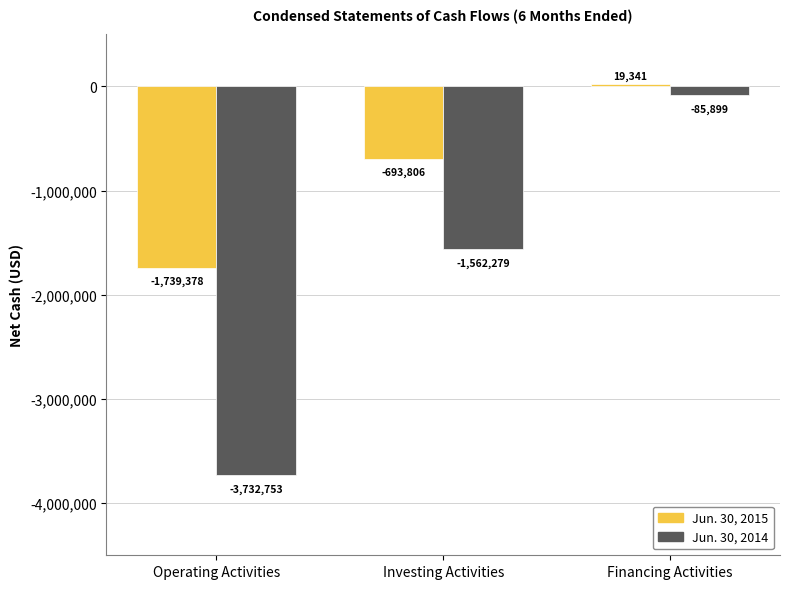

Is it true that Jun. 30, 2014 equals -3732753 at Operating Activities?

True